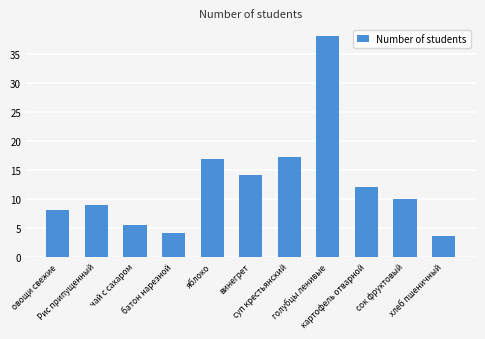

What is the value of the 6th bar from the left?

14.1